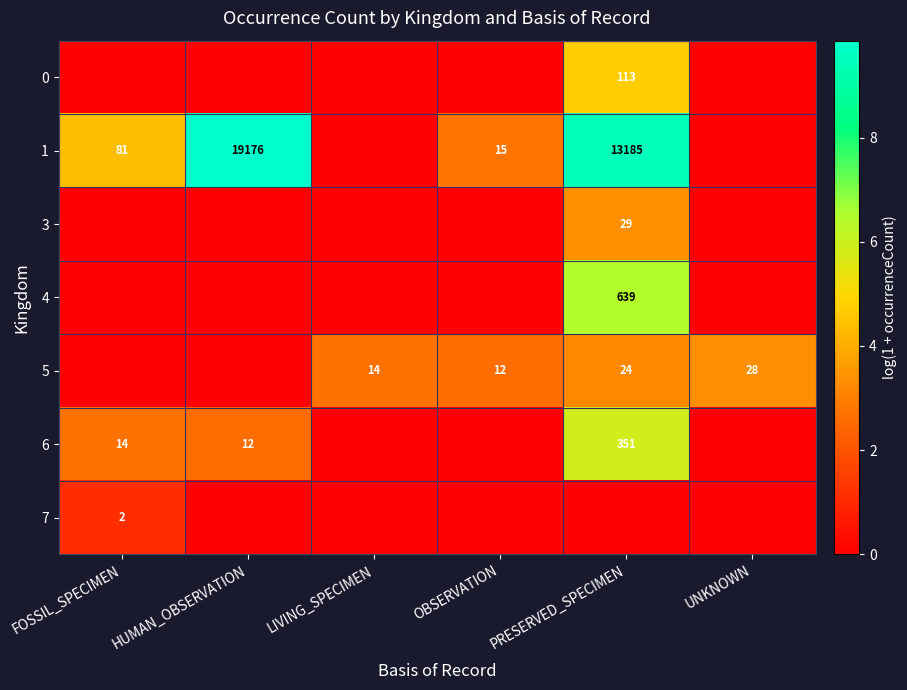

The 1 series shows 25 at OBSERVATION. True or false?

False